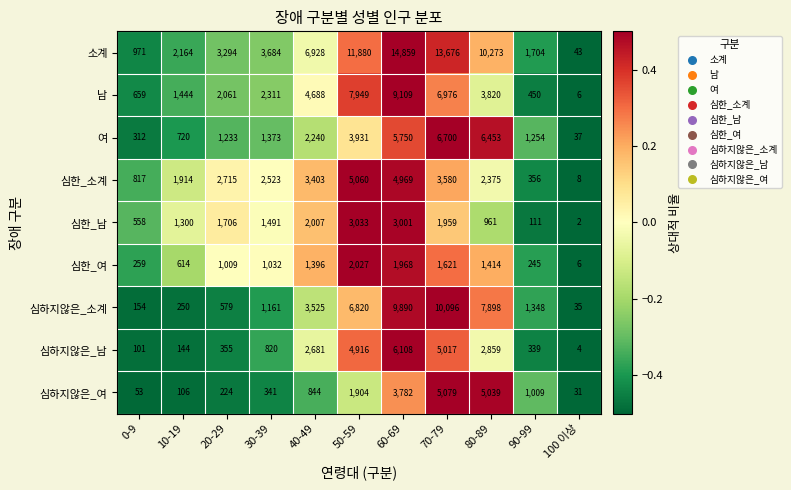

List the series in order of their peak value, highest first.

소계, 심하지않은_소계, 남, 여, 심하지않은_남, 심하지않은_여, 심한_소계, 심한_남, 심한_여